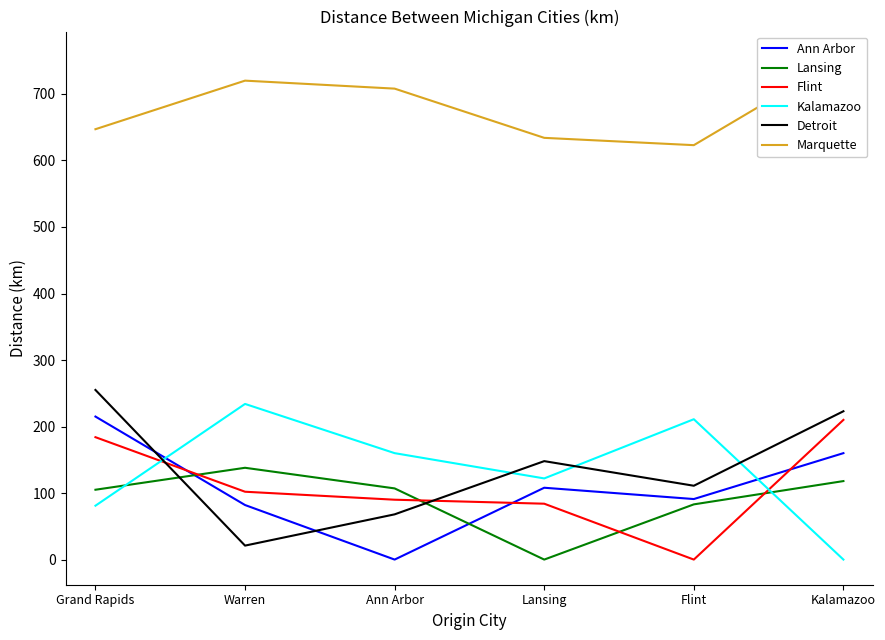

List the series in order of their peak value, lowest first.

Lansing, Flint, Ann Arbor, Kalamazoo, Detroit, Marquette